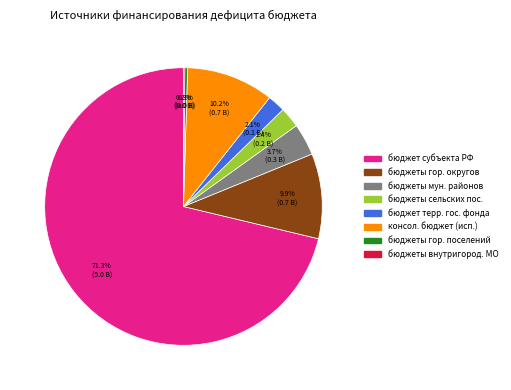

Is there a majority slice in this chart?

Yes